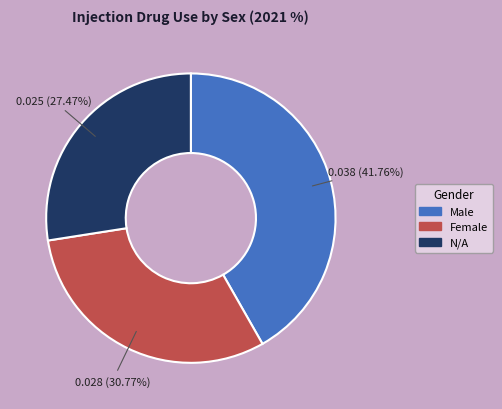

Does any single category account for the majority?

No